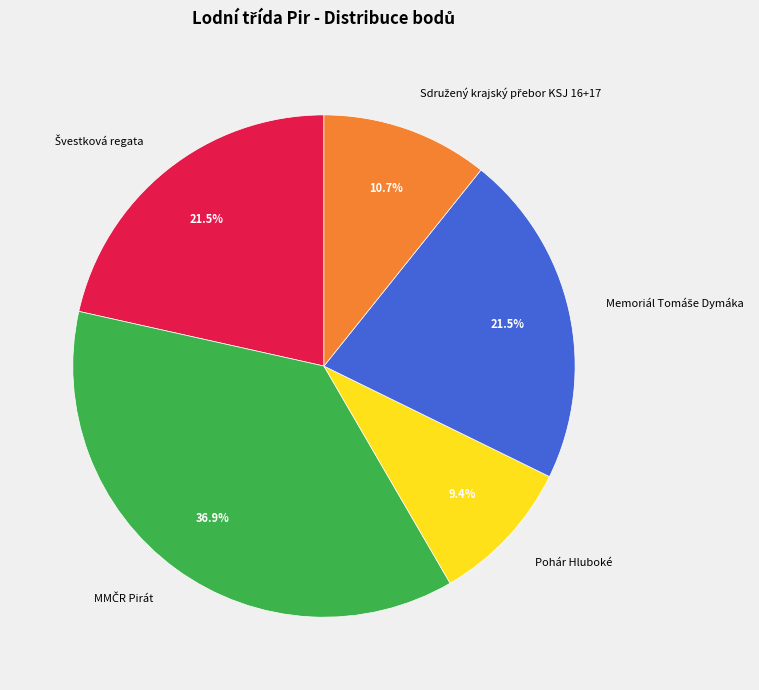

Count the number of slices in the pie.

5